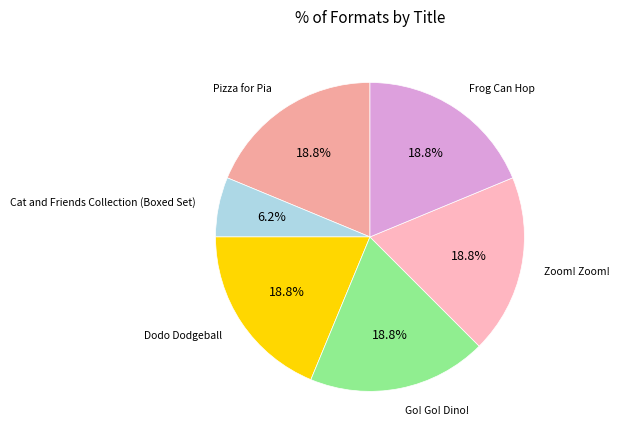

To the nearest percent, what percentage of the pie is Dodo Dodgeball?

19%